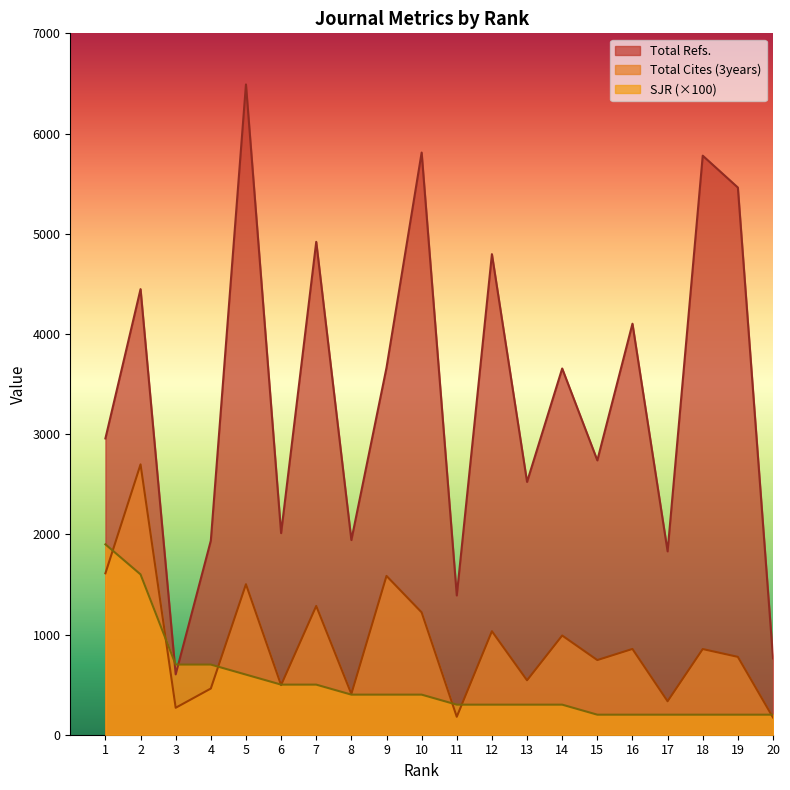

What is the greatest value displayed?

6490